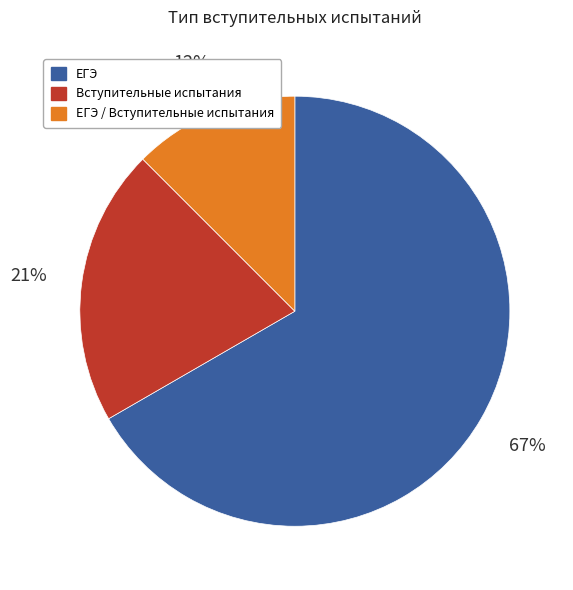

Is it true that Вступительные испытания is 21% of the pie?

True